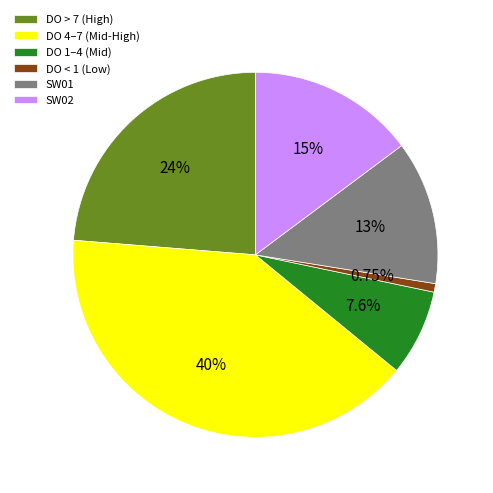

Is the sum of SW01 and DO < 1 (Low) greater than half?

No